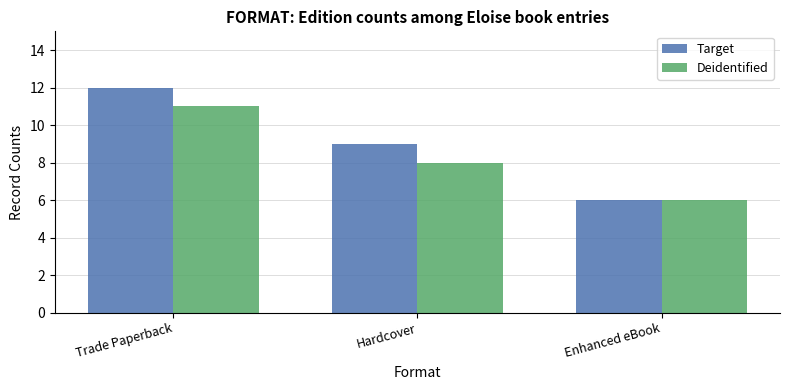

Reading right to left, extract all data points from this chart.

Target: Enhanced eBook=6	Hardcover=9	Trade Paperback=12
Deidentified: Enhanced eBook=6	Hardcover=8	Trade Paperback=11